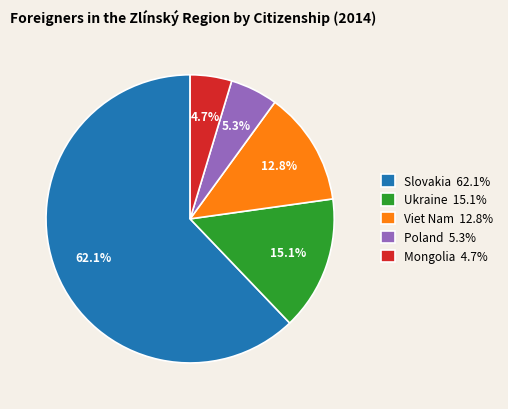

Rank the categories by value from lowest to highest.

Mongolia, Poland, Viet Nam, Ukraine, Slovakia